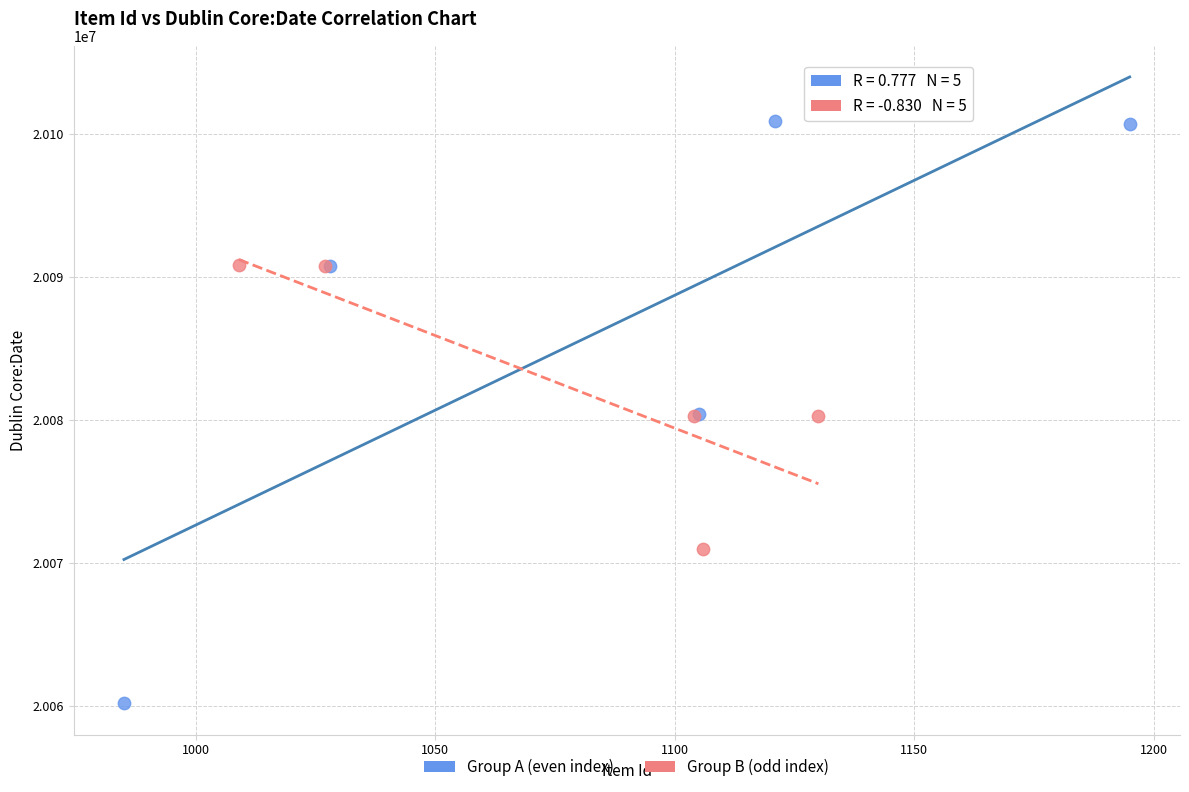

Which series contains the highest Y value?

Group A (even index)